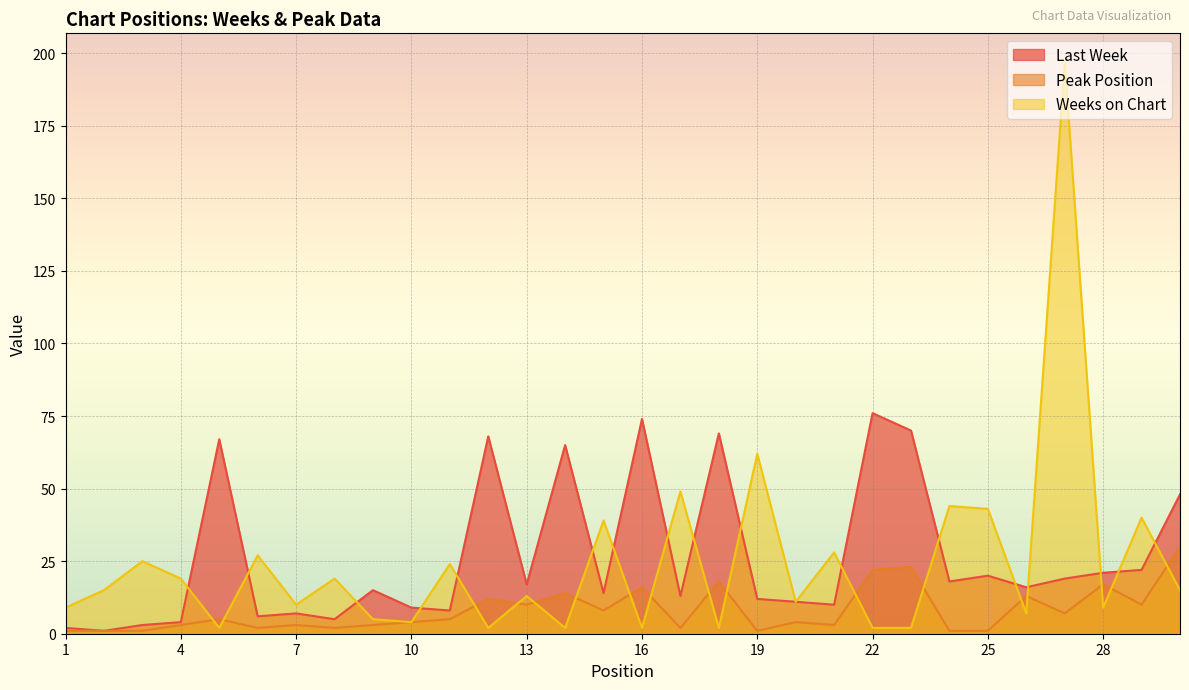

The Peak Position series shows 8 at 15. True or false?

True